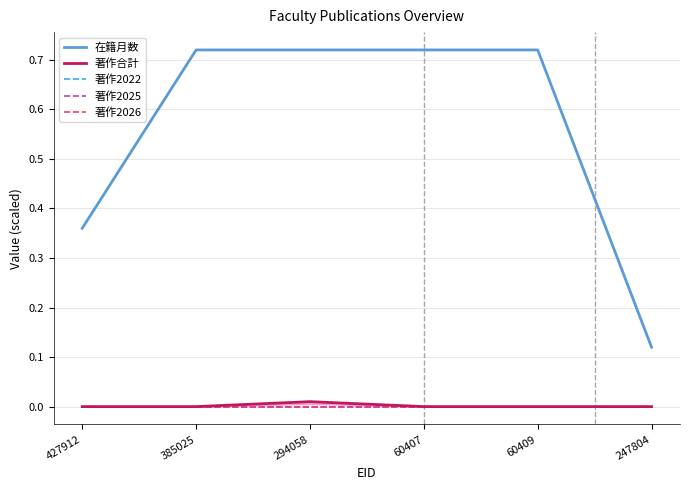

Does the chart display data point markers on the line(s)?

No